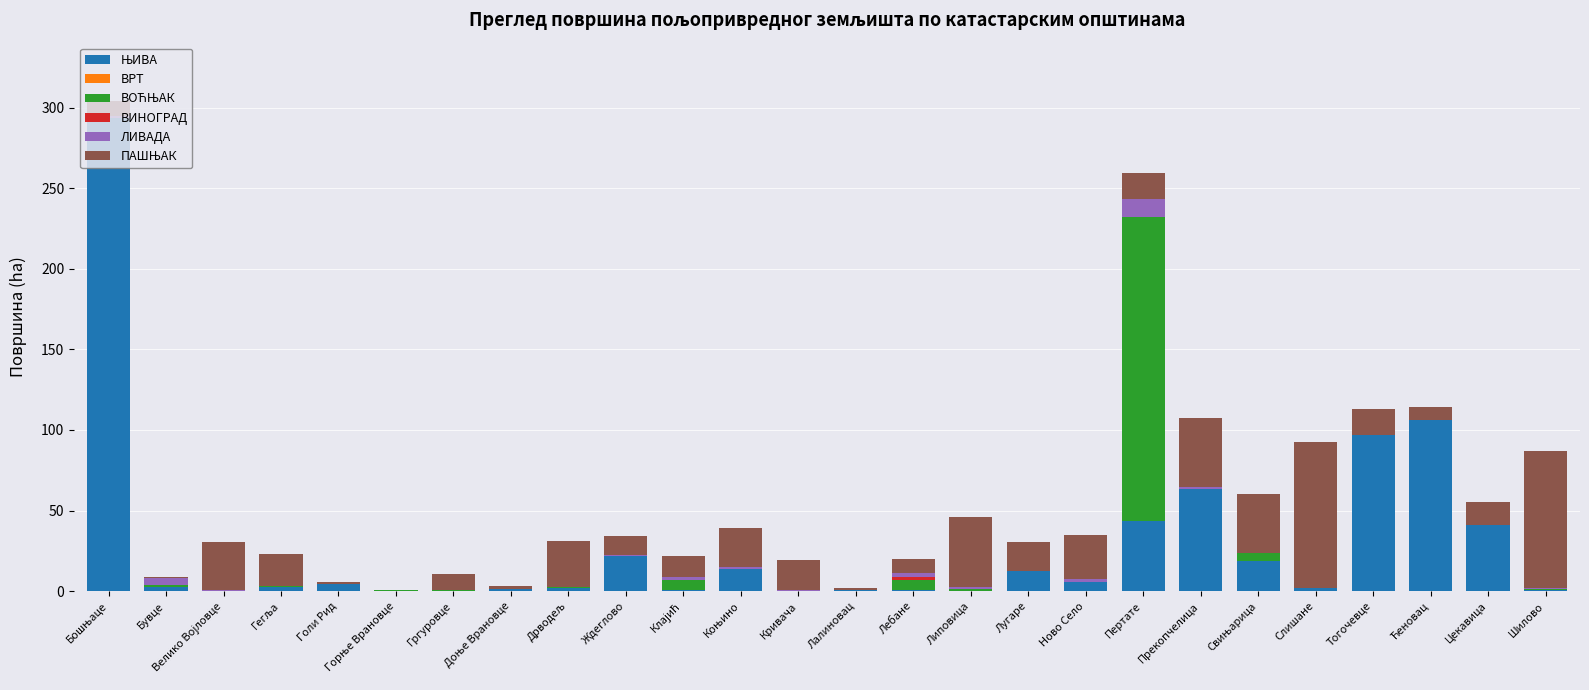

At which category is the sum across all series the highest?

Бошњаце